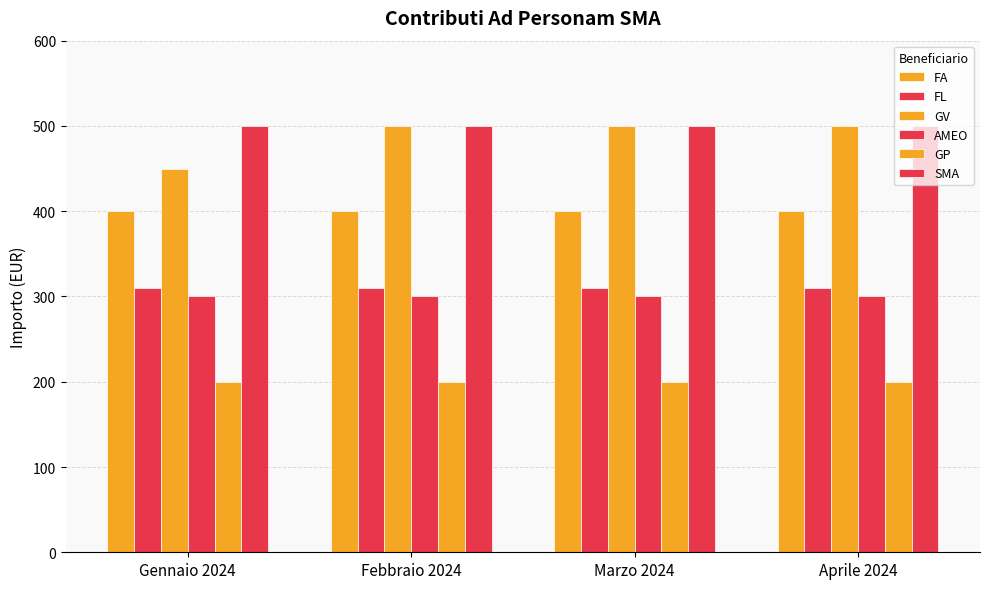

How many categories are shown in the chart?

4